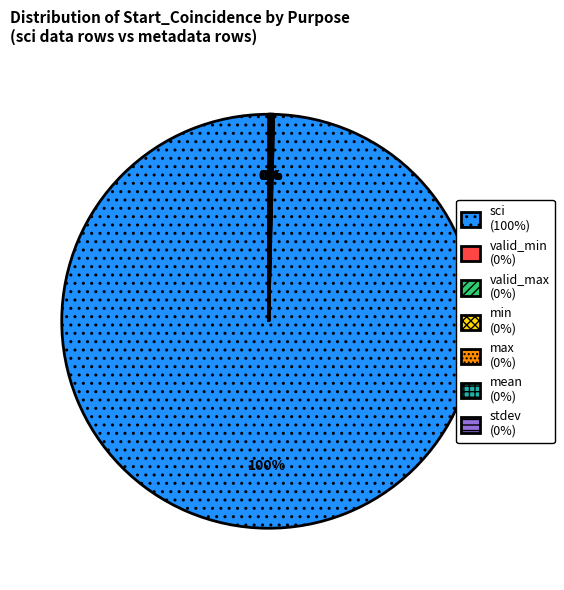

Which slice is the largest?

sci (100%)